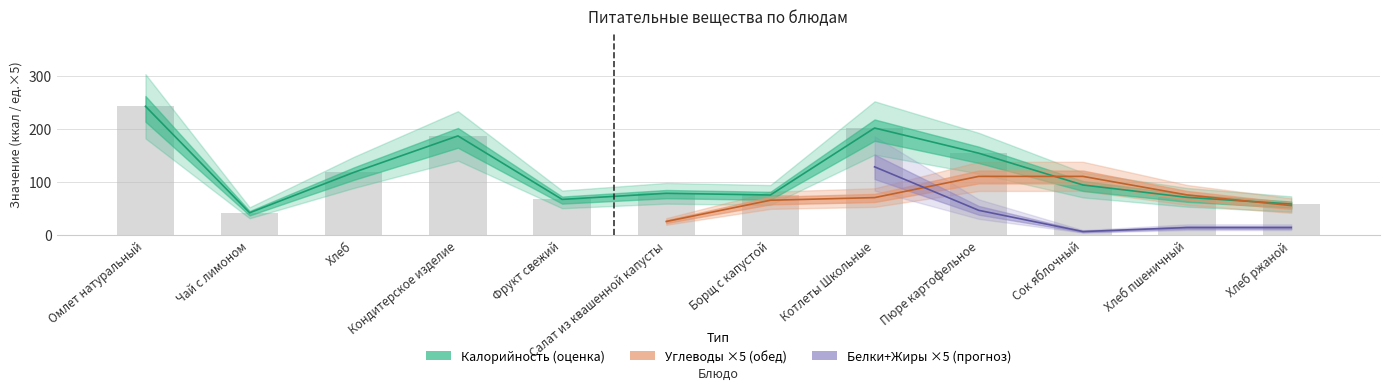

The value of Углеводы at Фрукт свежий is 22.8. True or false?

False